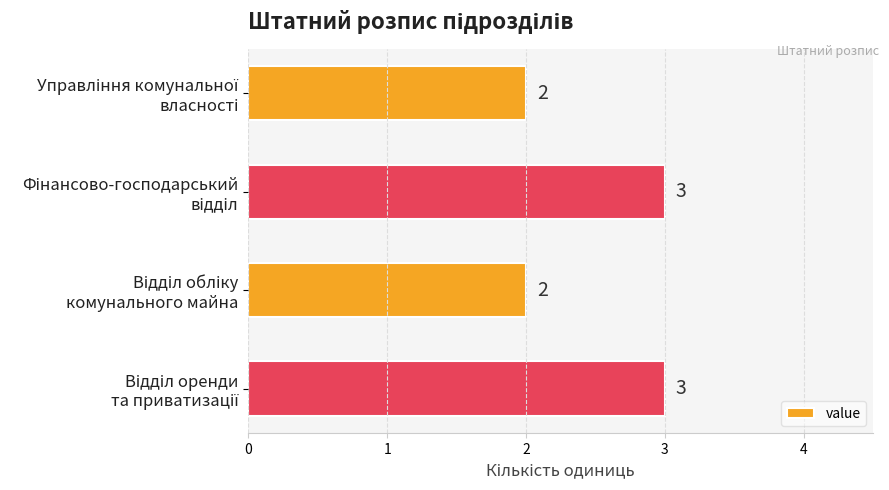

What is the greatest value displayed?

3